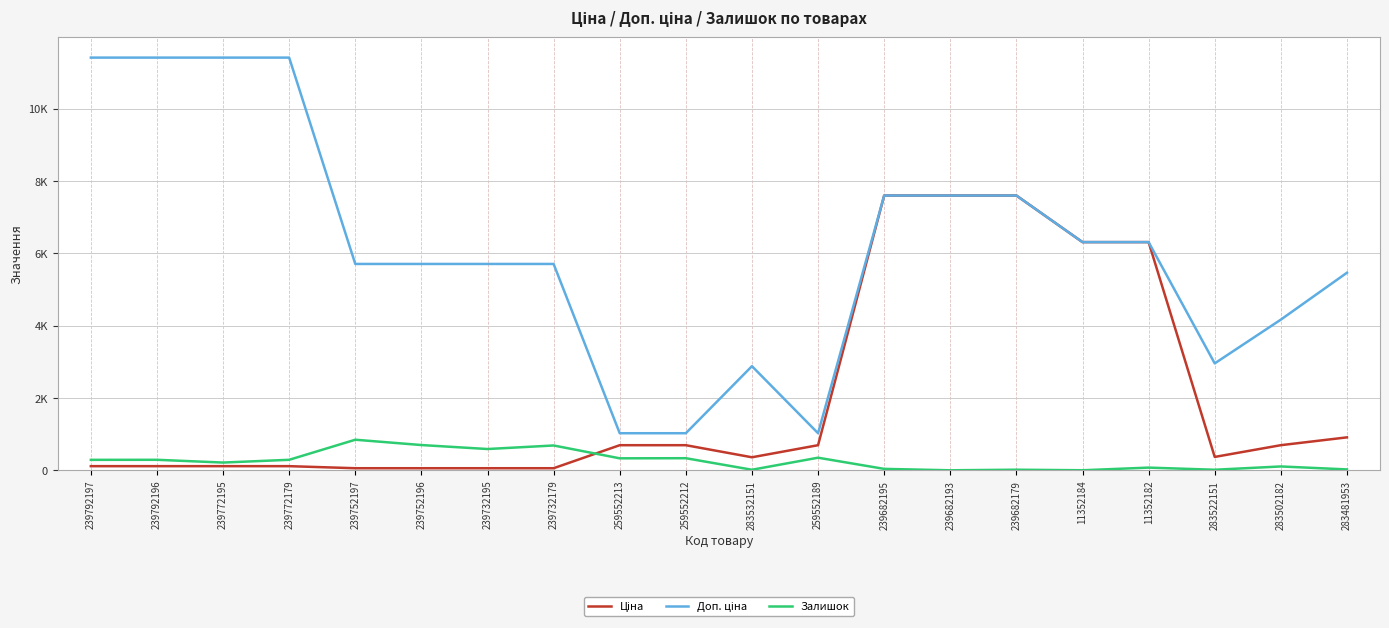

At how many categories does at least one series exceed 6493?

7